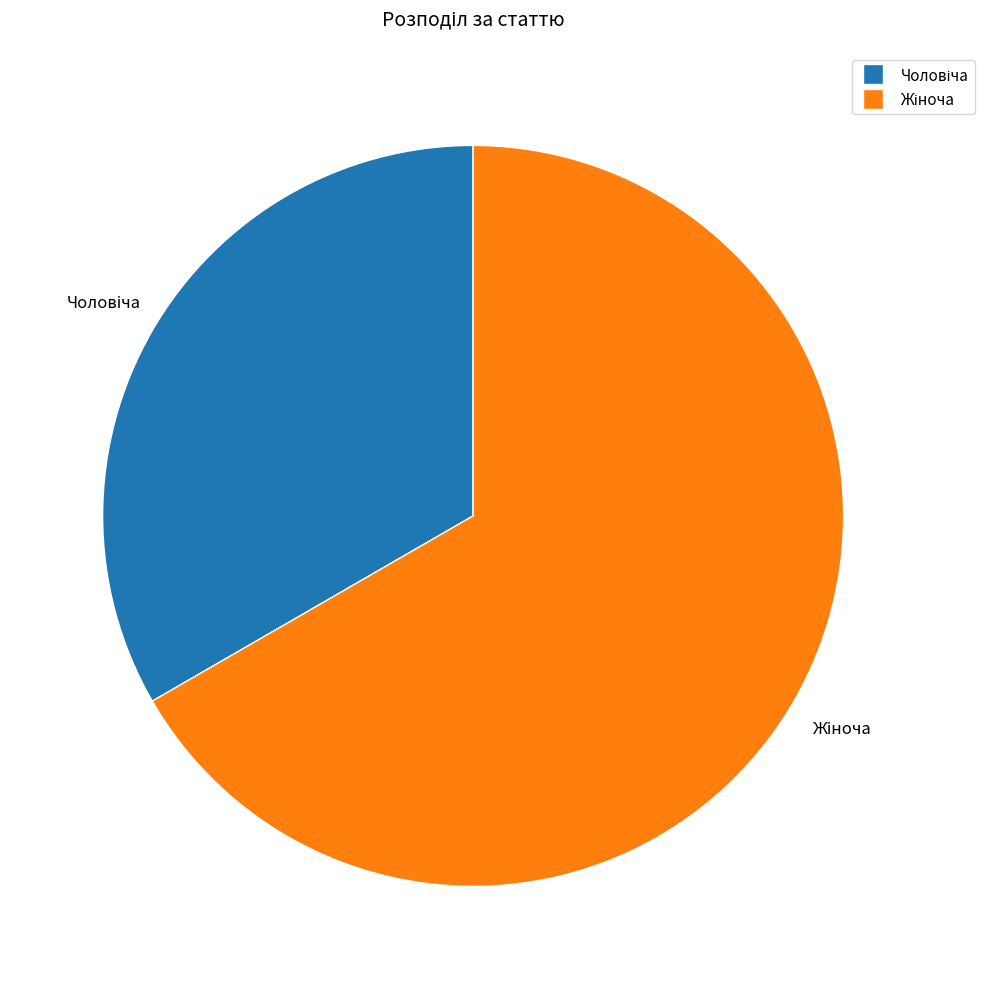

Does any single category account for the majority?

Yes